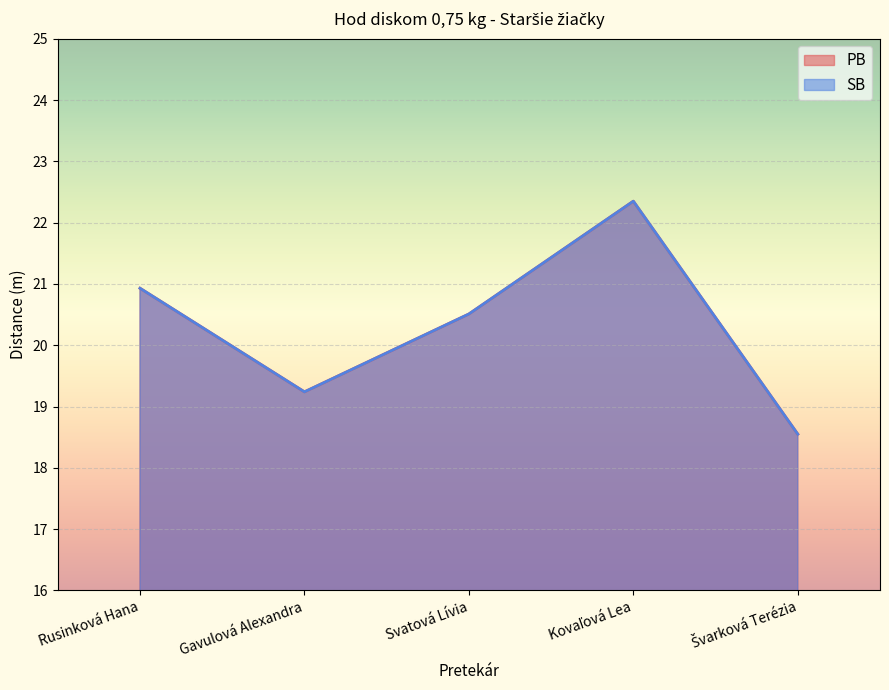

Is it true that SB equals 18.6 at Švarková Terézia?

True